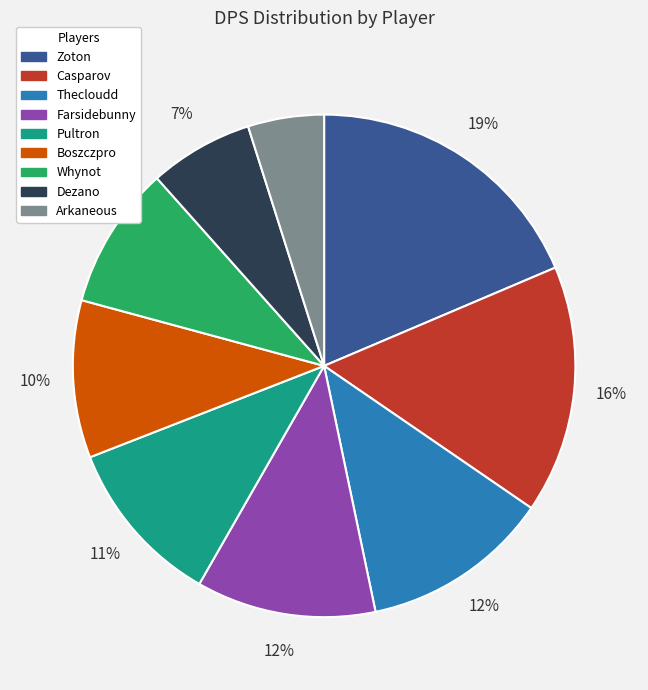

Do Boszczpro and Thecloudd together represent more than half of the pie?

No